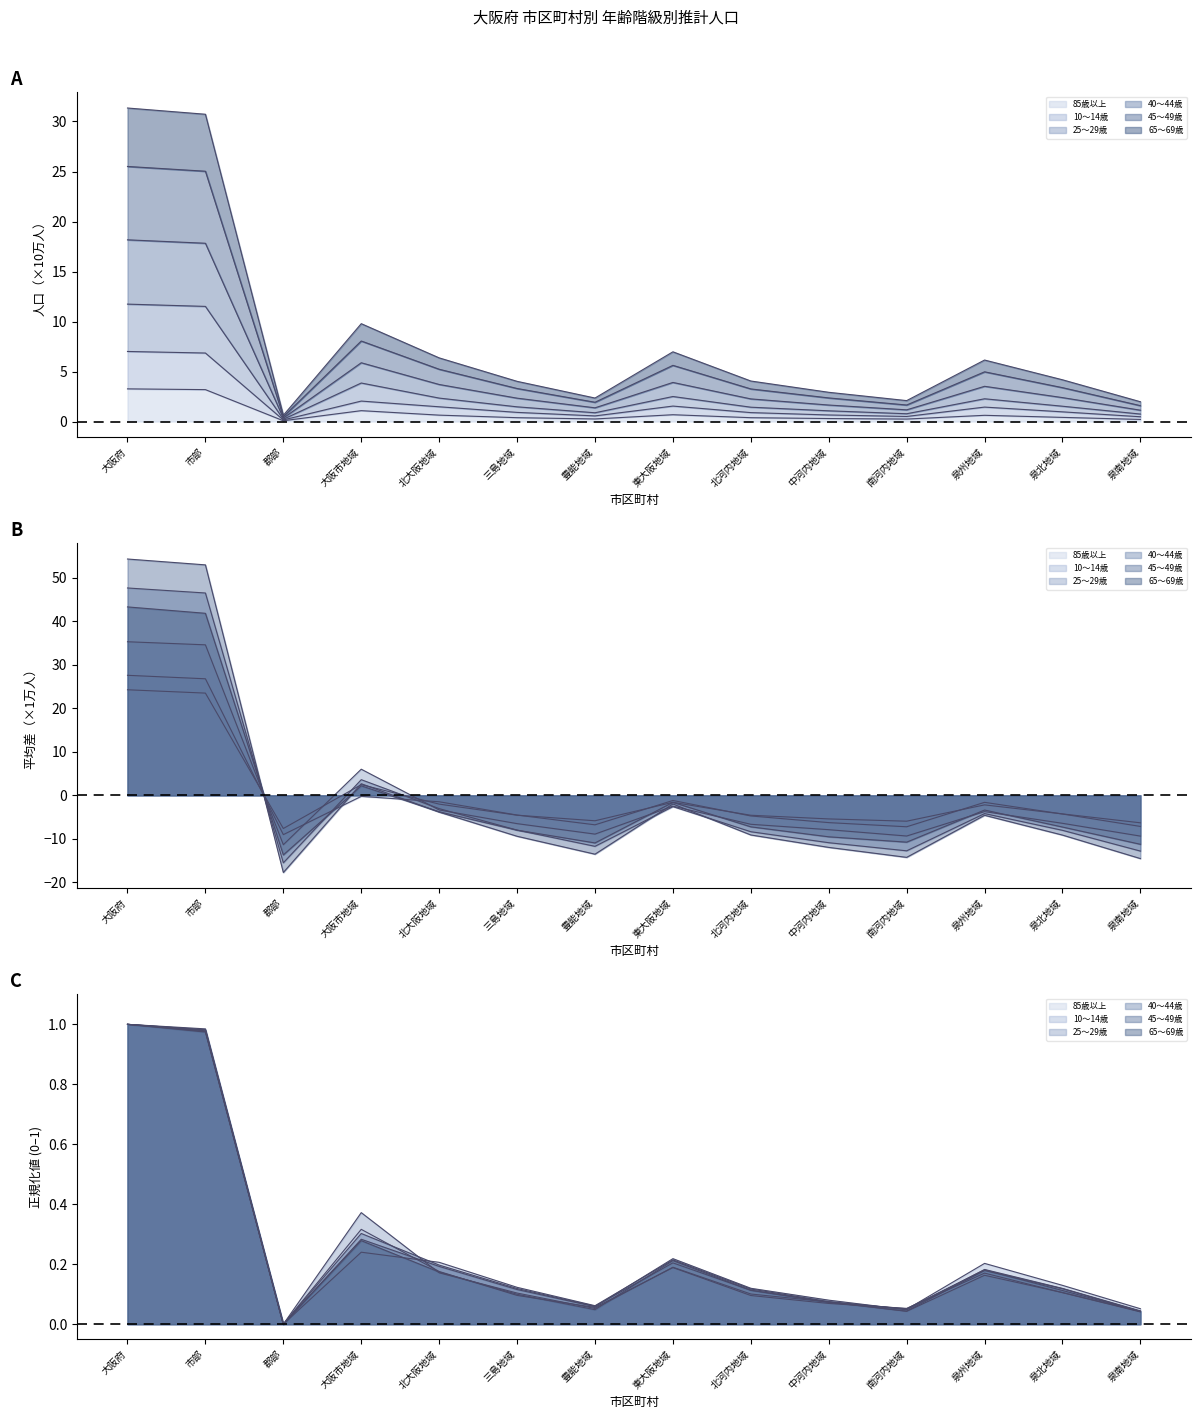

At which label does 65～69歳 first exceed -7?

大阪府